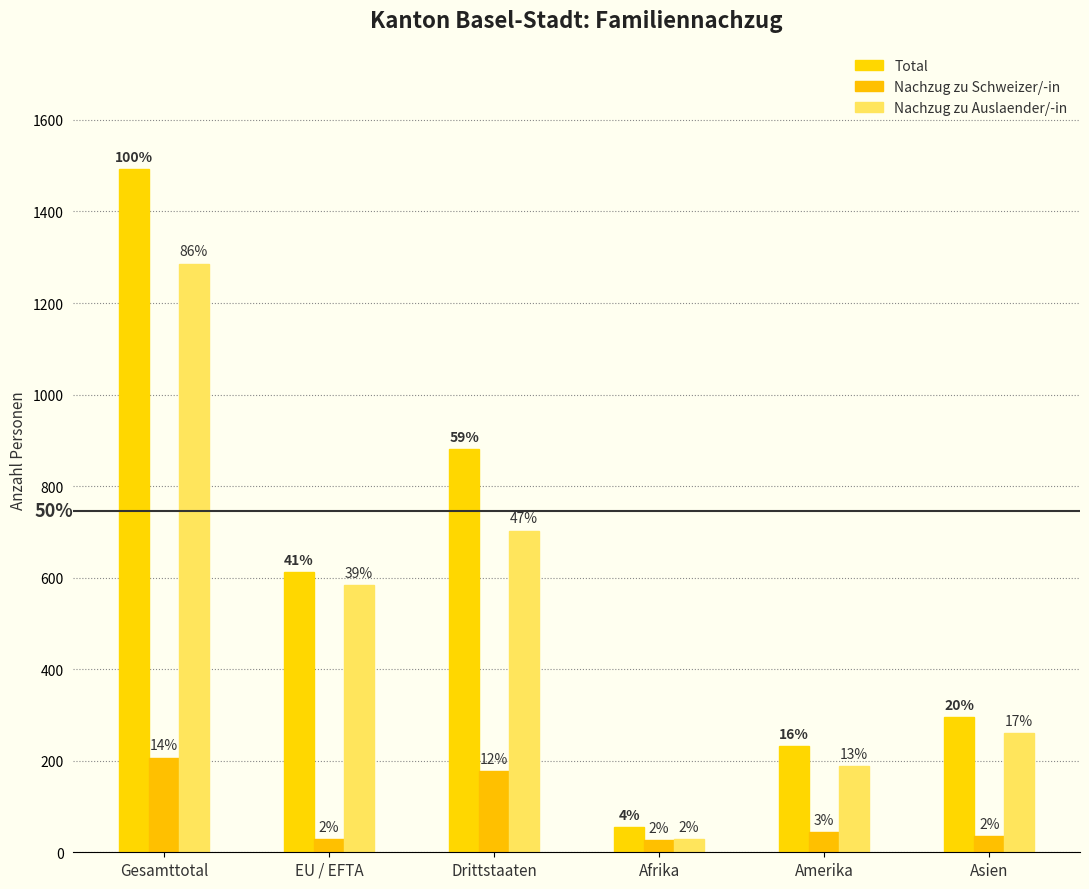

What are all the series names shown in the legend?

Total, Nachzug zu Schweizer/-in, Nachzug zu Auslaender/-in